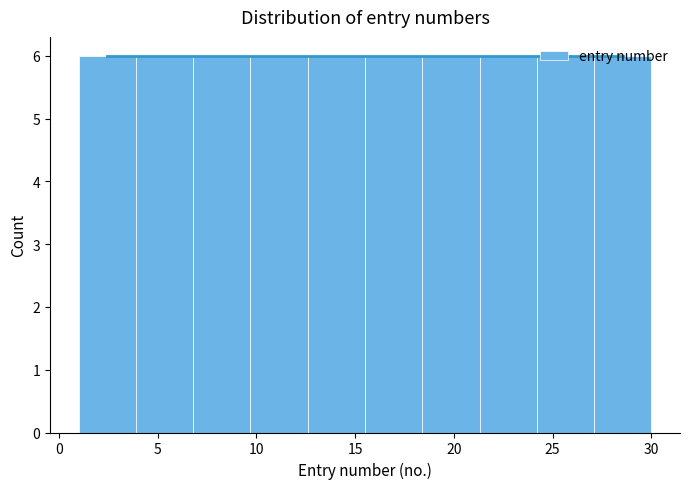

Reading left to right, list every bar in this chart as the range it spans on the x-axis followed by its height. Neither the bar edges nor the heights are printed on the chart, so give them approximately, as read against the axes.

1.0 to 3.9: 6
3.9 to 6.8: 6
6.8 to 9.7: 6
9.7 to 12.6: 6
12.6 to 15.5: 6
15.5 to 18.4: 6
18.4 to 21.3: 6
21.3 to 24.2: 6
24.2 to 27.1: 6
27.1 to 30.0: 6